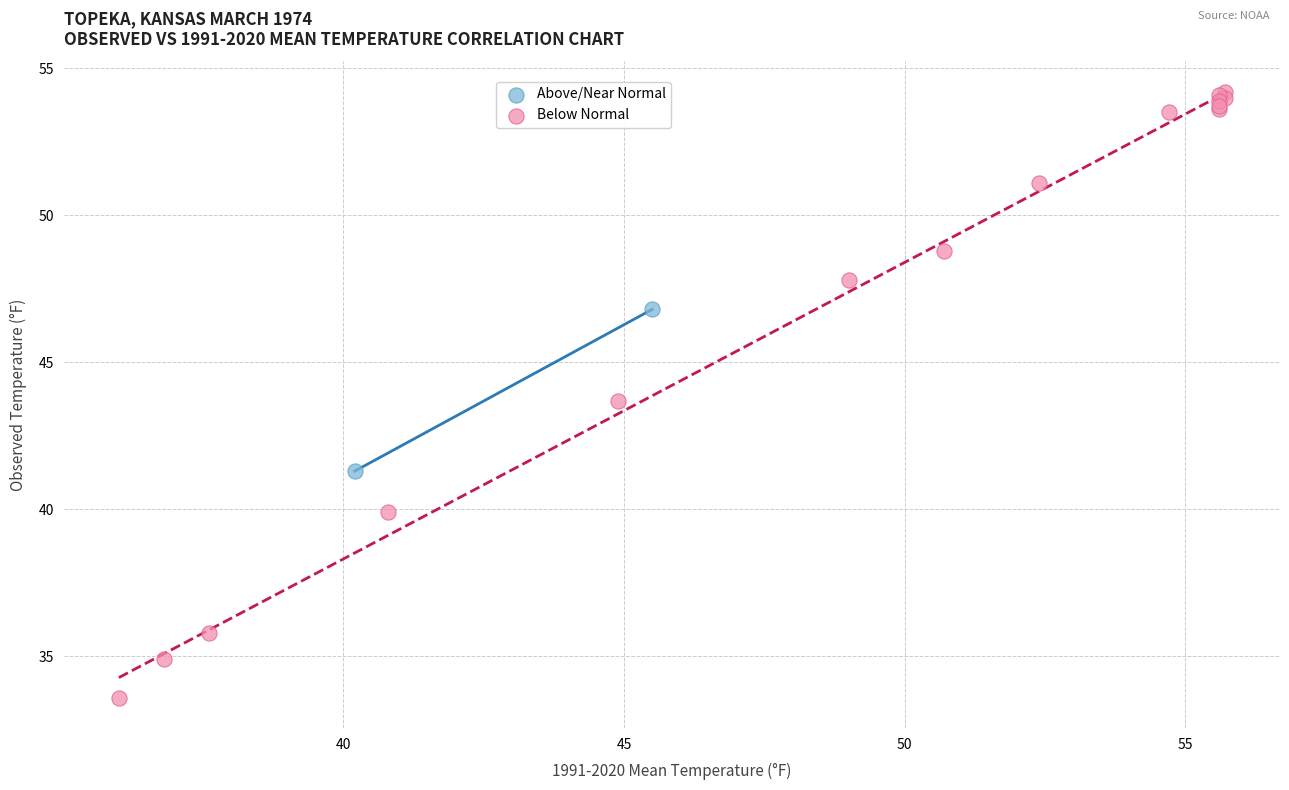

What are all the series names shown in the legend?

Above/Near Normal, Below Normal